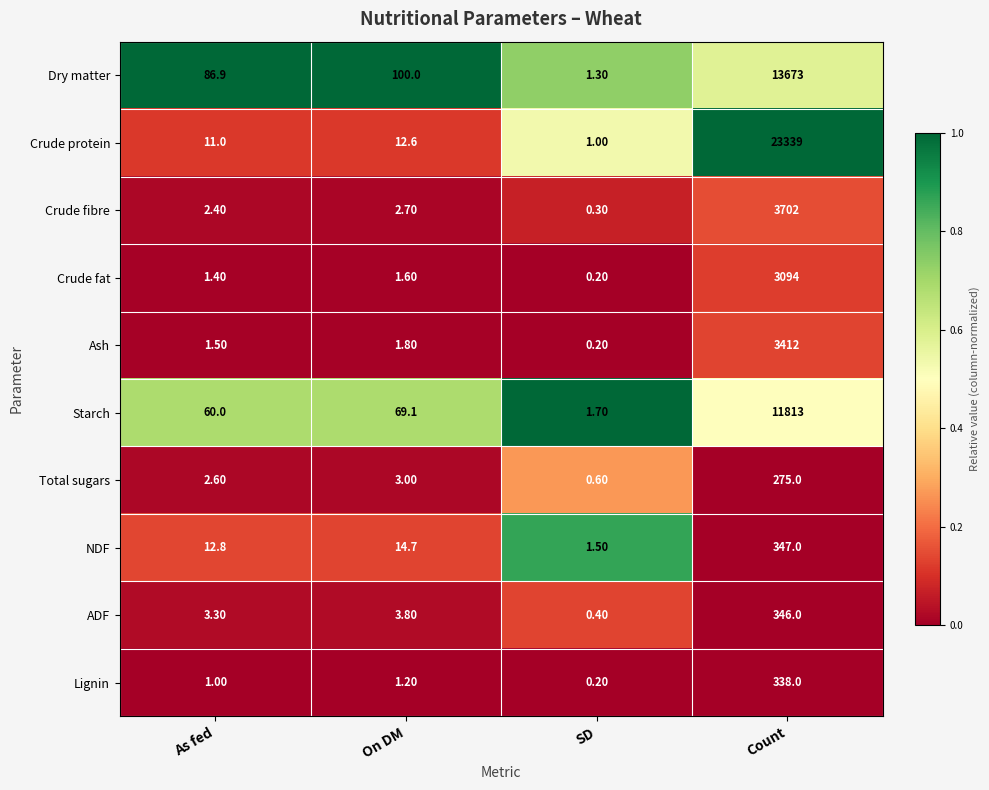

Where does the Crude fat series first go above 1?

As fed